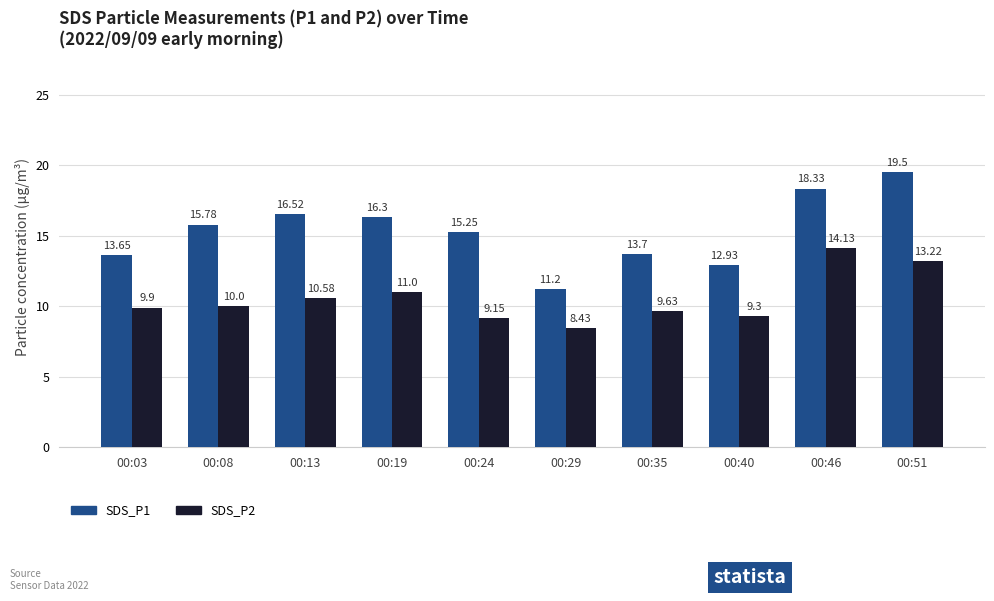

Where is SDS_P1 nearest to the value 15?

00:24